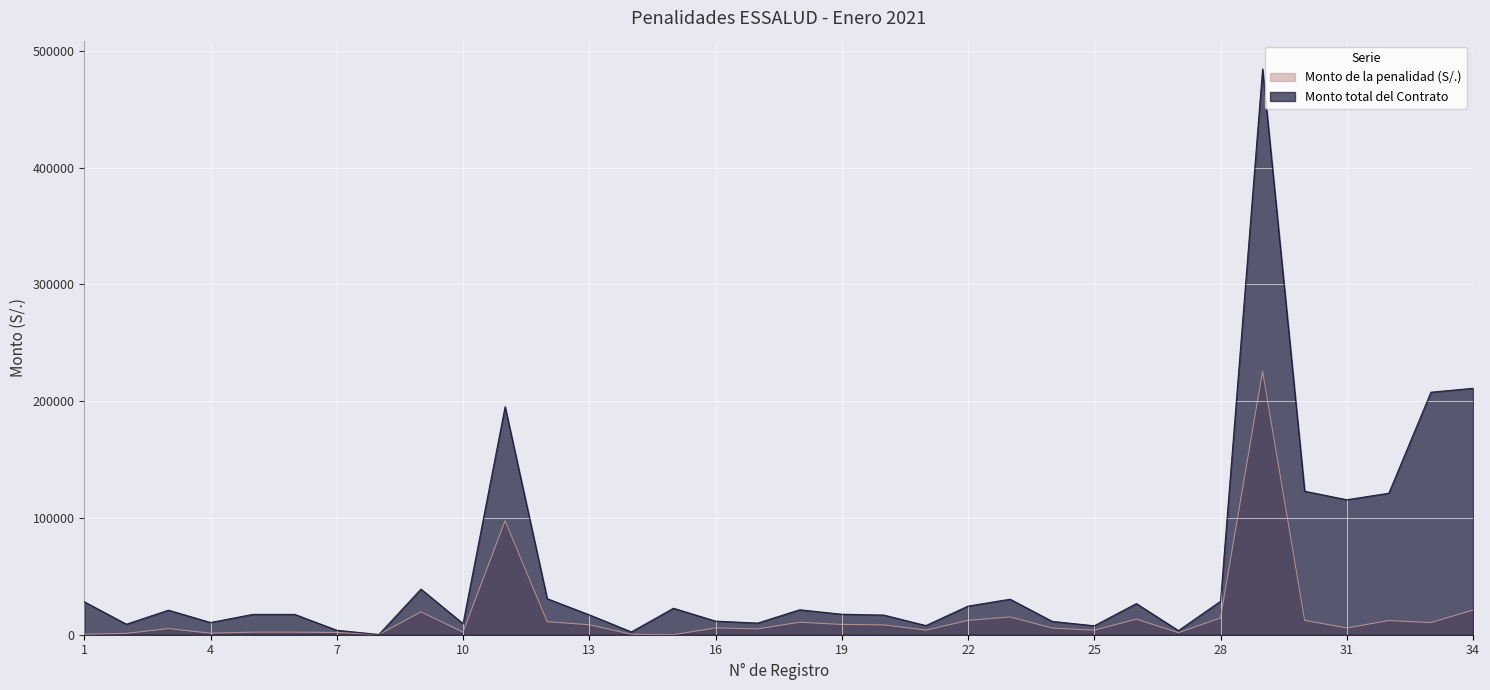

Rank the series at 23 from highest to lowest value.

Monto total del Contrato, Monto de la penalidad (S/.)